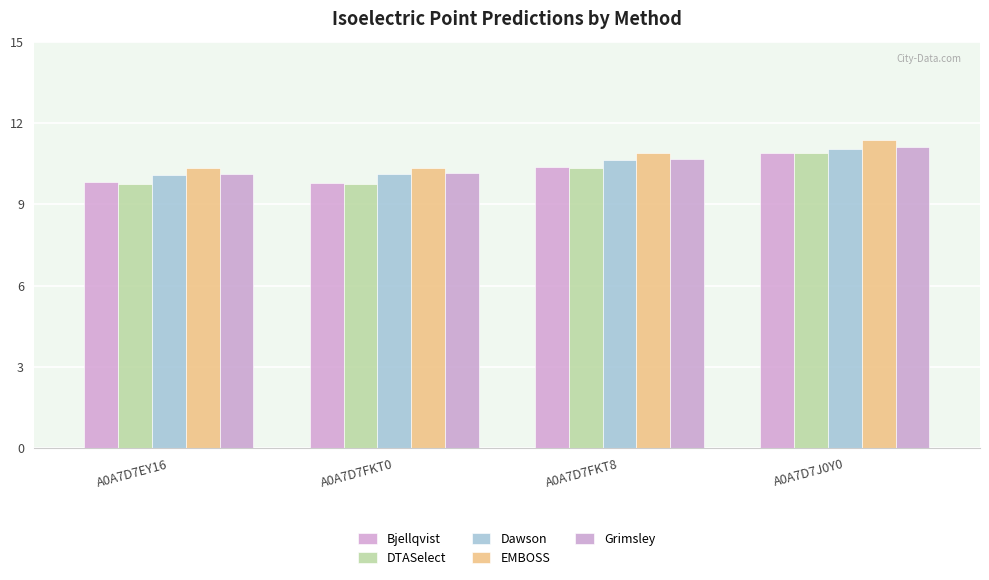

Does the chart contain stacked bars?

No